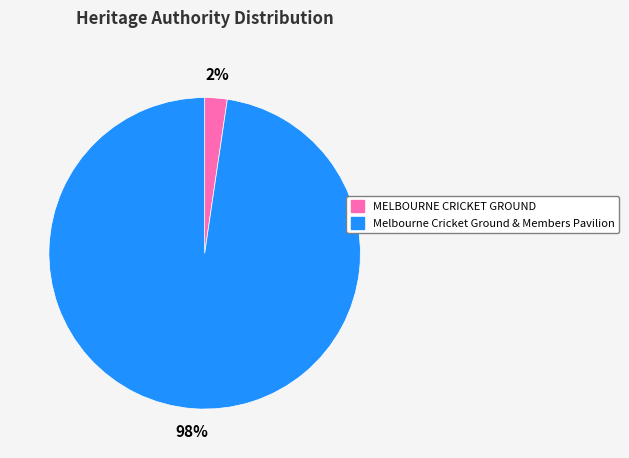

Is it true that MELBOURNE CRICKET GROUND is 2% of the pie?

True